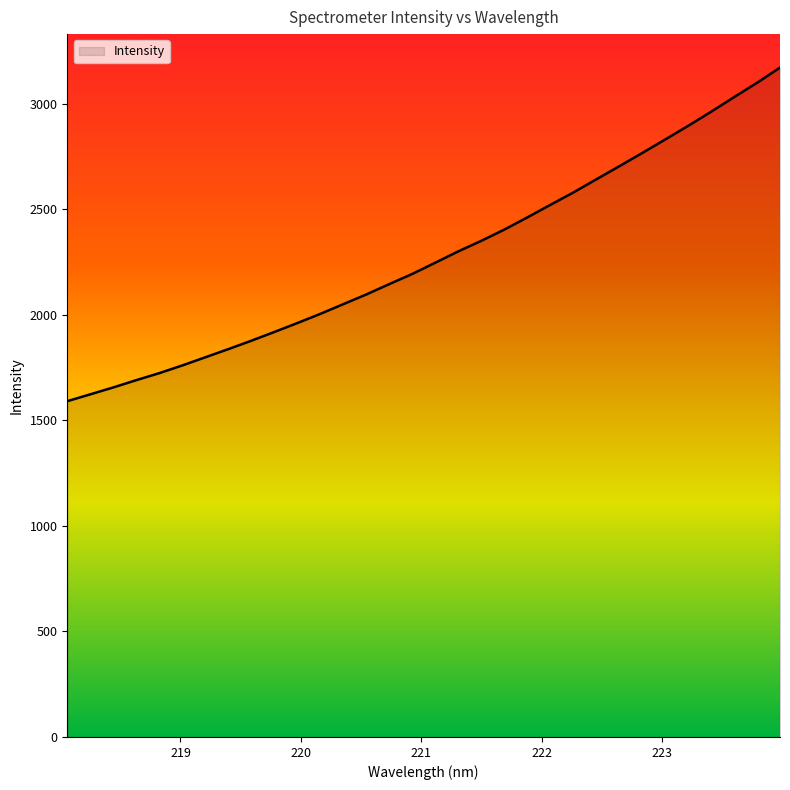

Does the chart display data point markers on the line(s)?

No